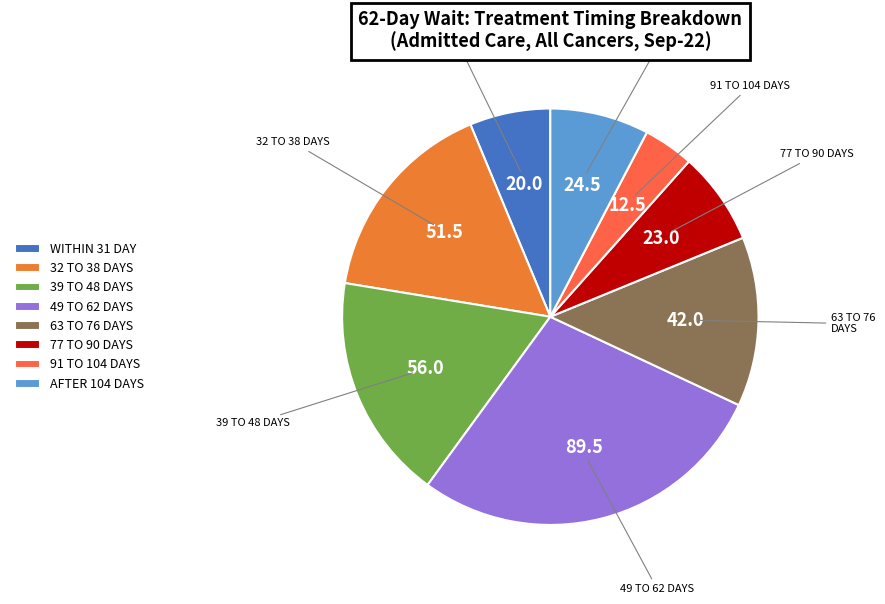

Approximately how many times larger is the value at 91 TO 104 DAYS compared to WITHIN 31 DAY?

0.6